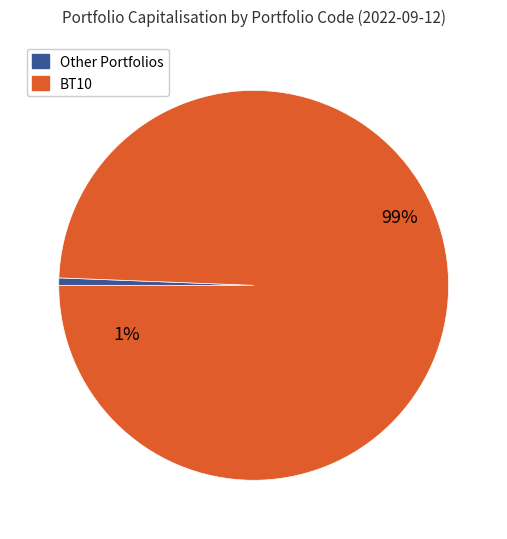

The IMHQ slice represents 1% of the pie. True or false?

False